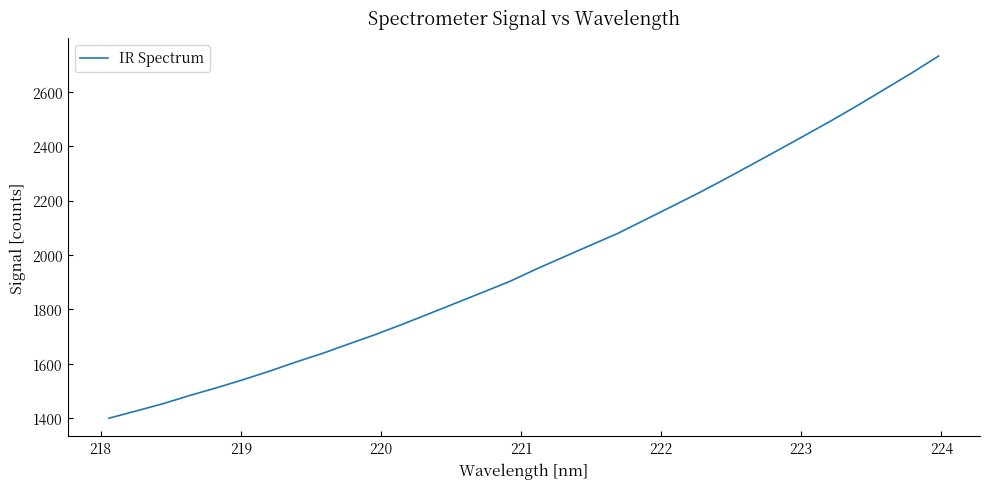

What is the maximum value shown in the chart?

2730.7